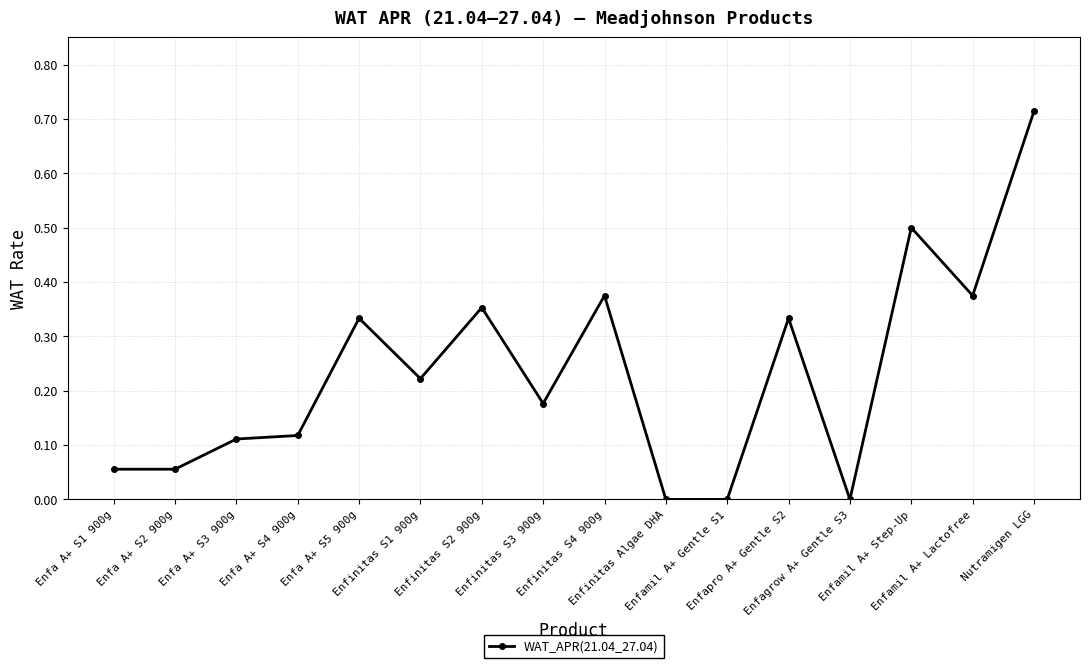

What is the label of the 5th point from the right?

Enfapro A+ Gentle S2